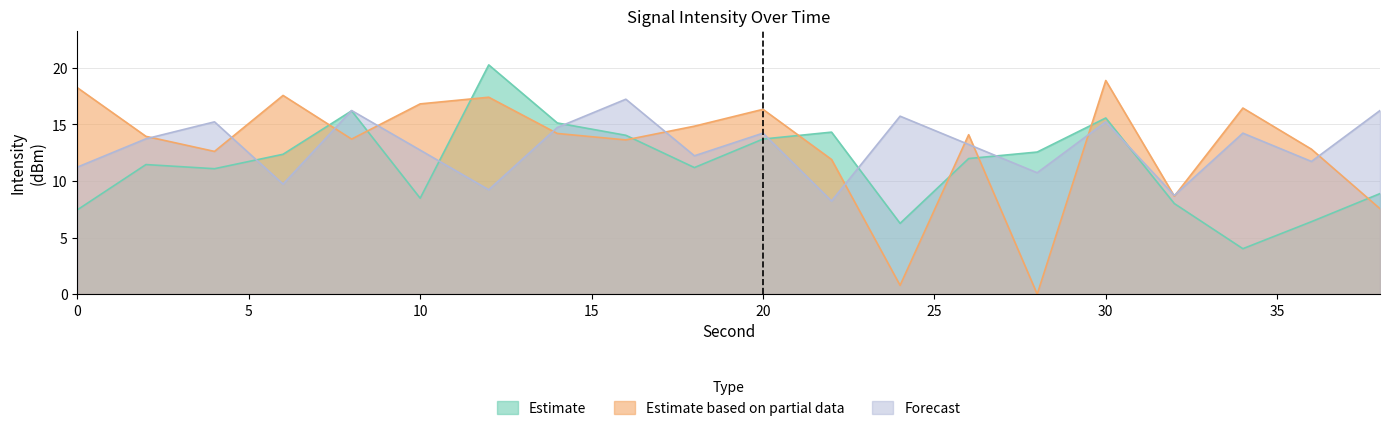

Reading left to right, what are all the values shown in this chart?

Estimate: 7.5	11.5	11.1	12.4	16.2	8.5	20.3	15.1	14.0	11.2	13.7	14.3	6.3	12.0	12.6	15.6	8.0	4.0	6.4	8.9
Estimate based on partial data: 18.2	13.9	12.6	17.6	13.7	16.8	17.4	14.2	13.6	14.8	16.3	11.9	0.8	14.1	0.0	18.9	8.7	16.4	12.8	7.6
Forecast: 11.2	13.7	15.2	9.7	16.2	12.7	9.2	14.7	17.2	12.2	14.2	8.2	15.7	13.2	10.7	15.2	8.7	14.2	11.7	16.2